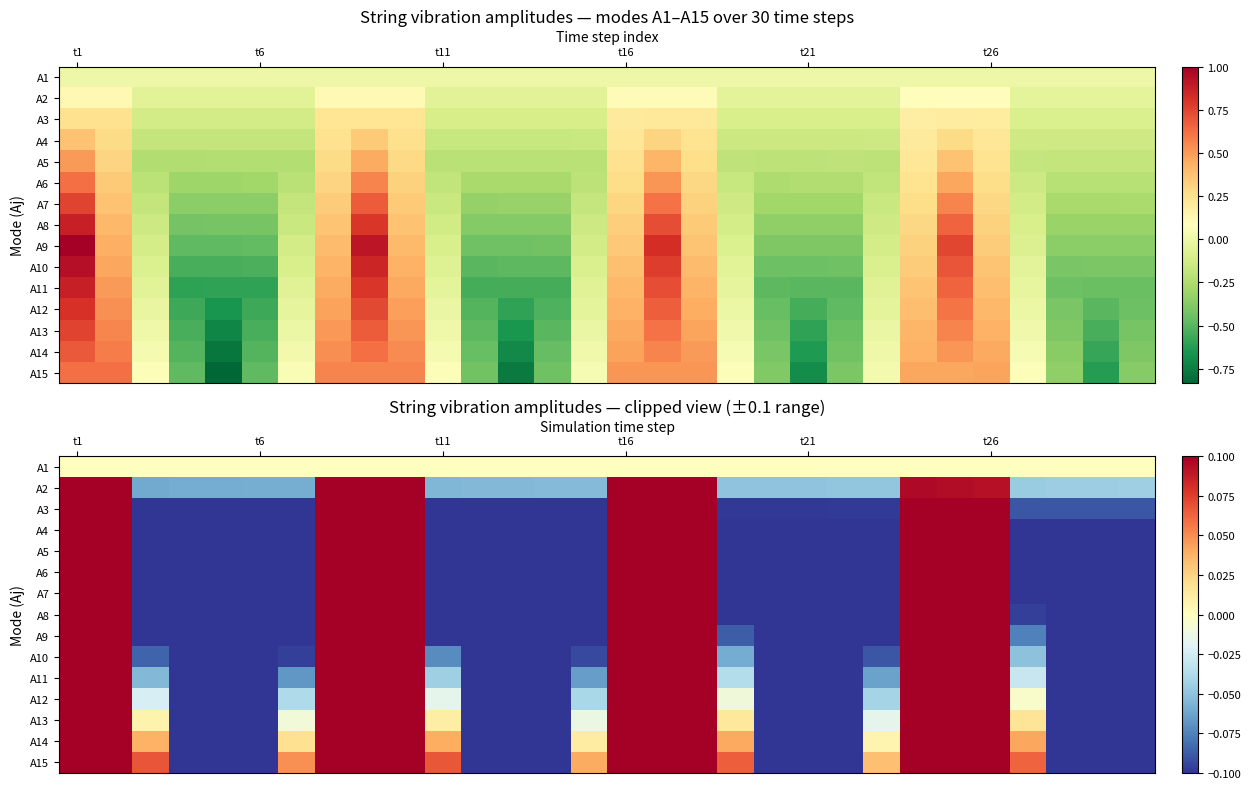

What is the total value across all series at 17?

1.4